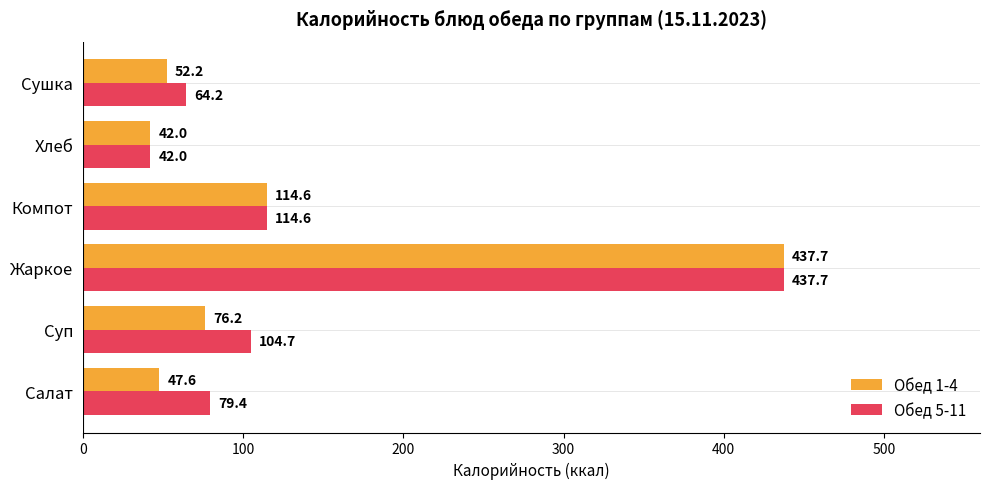

The value of Обед 5-11 at Сушка is 106.2. True or false?

False